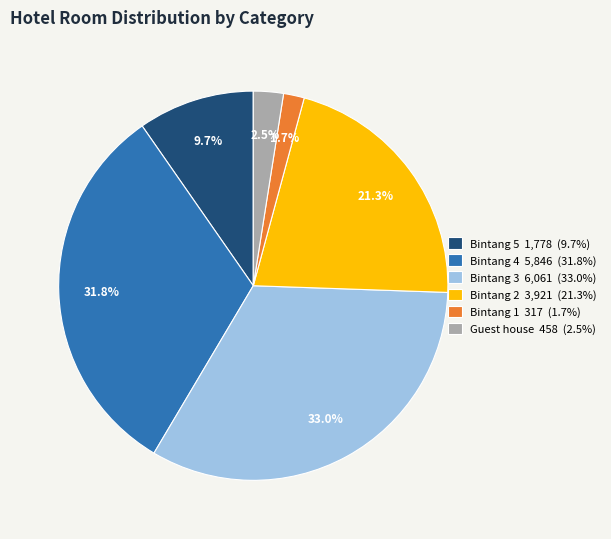

To the nearest percent, what portion does Bintang 4 represent?

32%